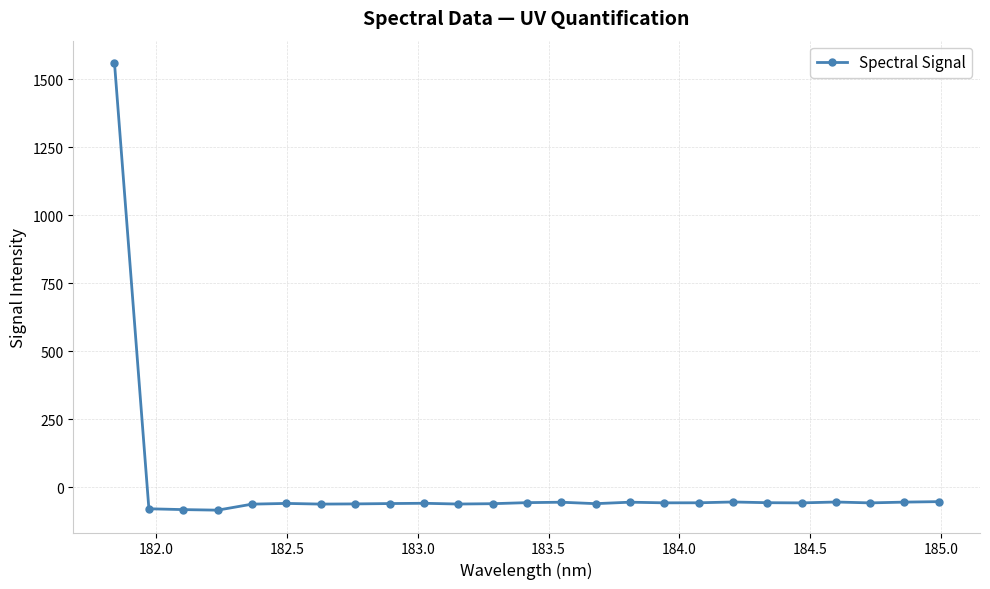

What is the smallest value displayed?

-85.0